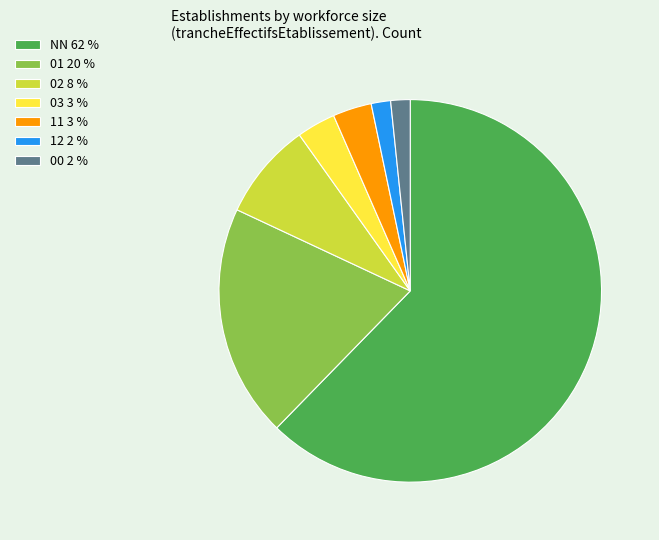

Approximately how many times larger is the value at NN 62 % compared to 03 3 %?

19.0